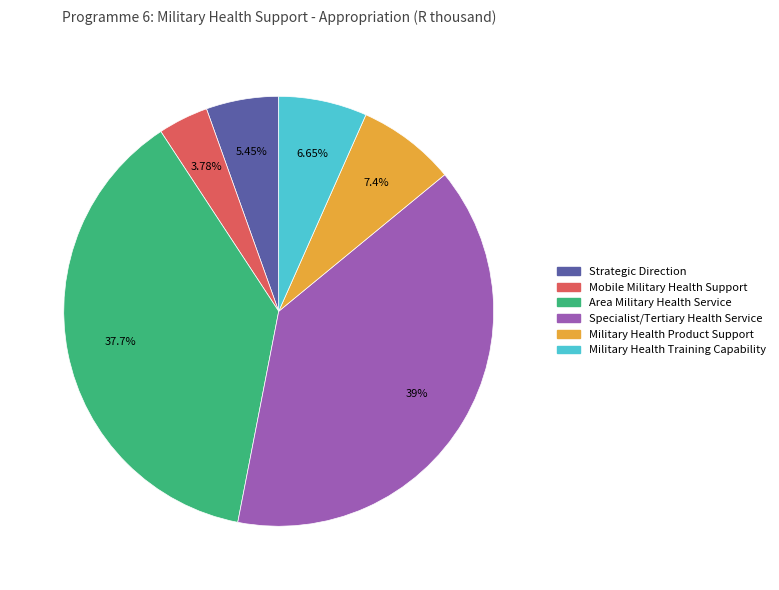

Which slice is the smallest?

Mobile Military Health Support